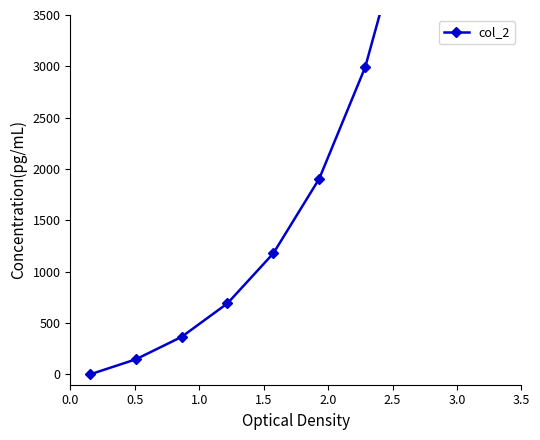

What is the greatest value displayed?

7021.3